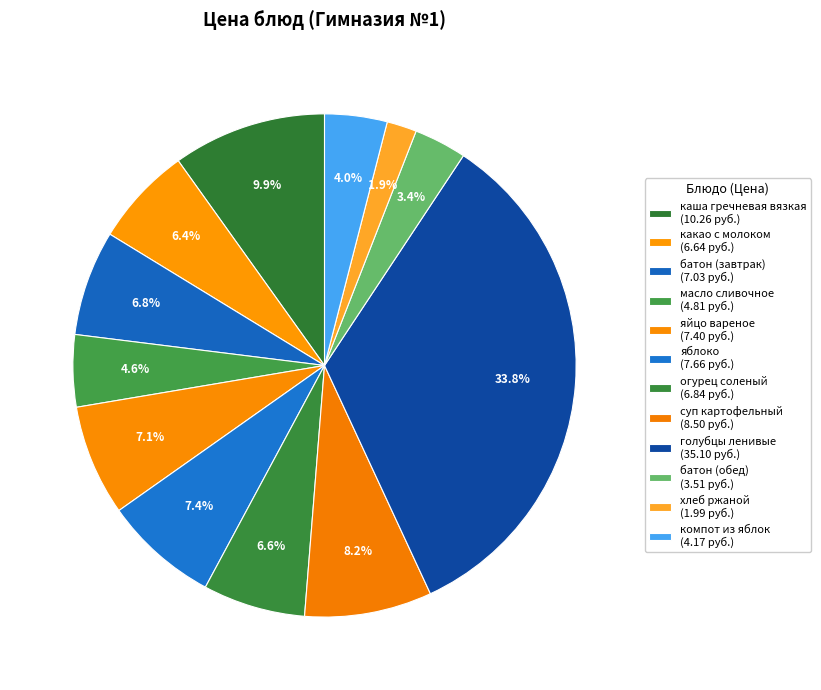

To the nearest percent, what is the difference between the largest and smallest slice percentages?

32%